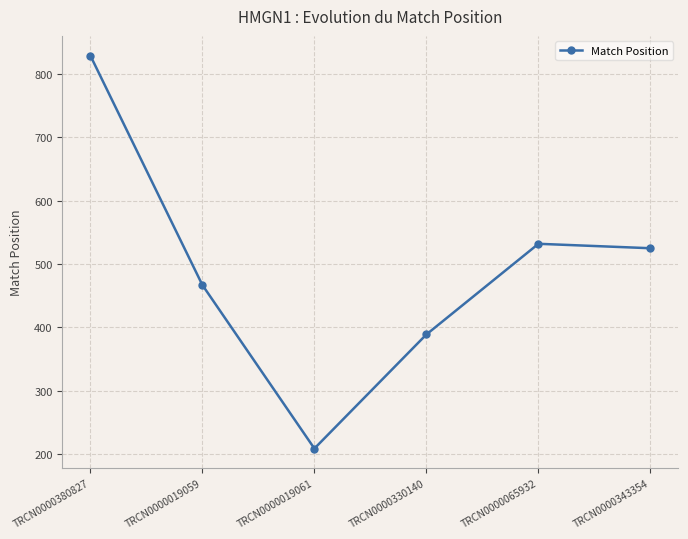

What is the maximum value shown in the chart?

829